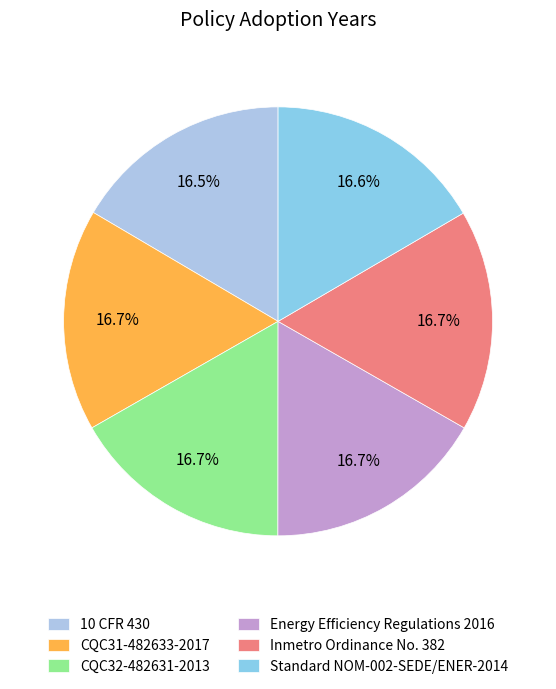

How many segments does this pie chart have?

6